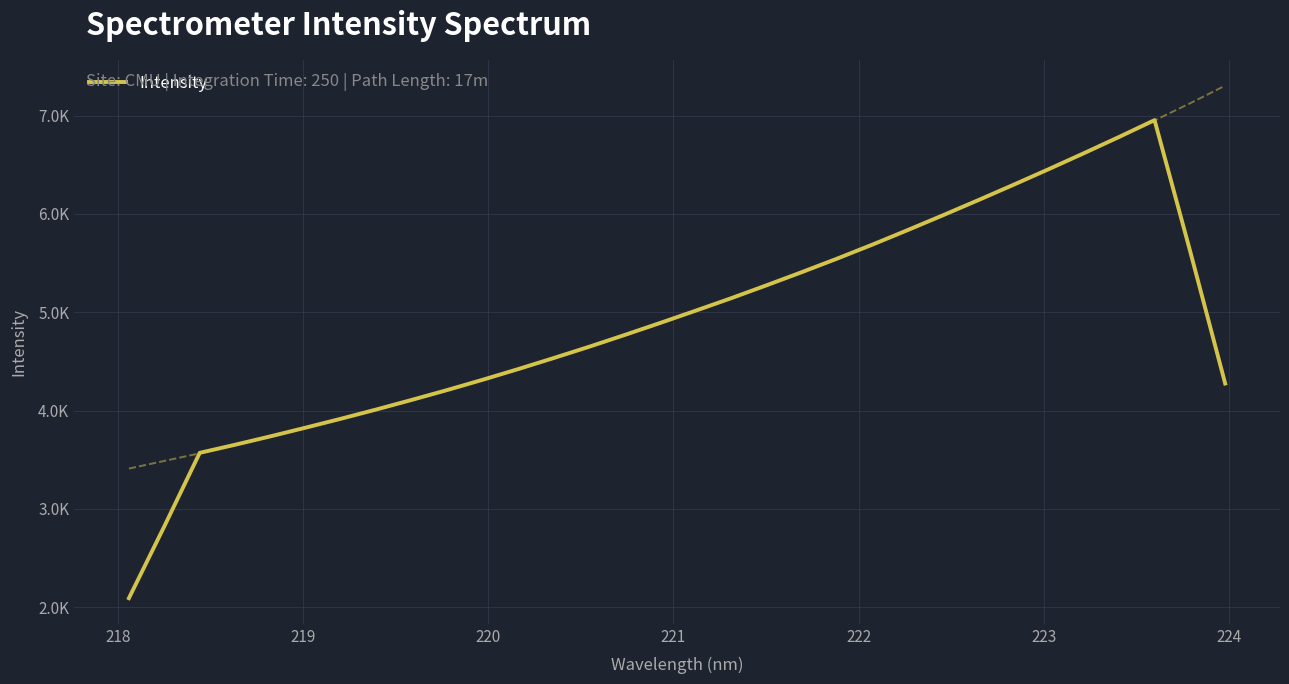

How many values are below 4889?

16